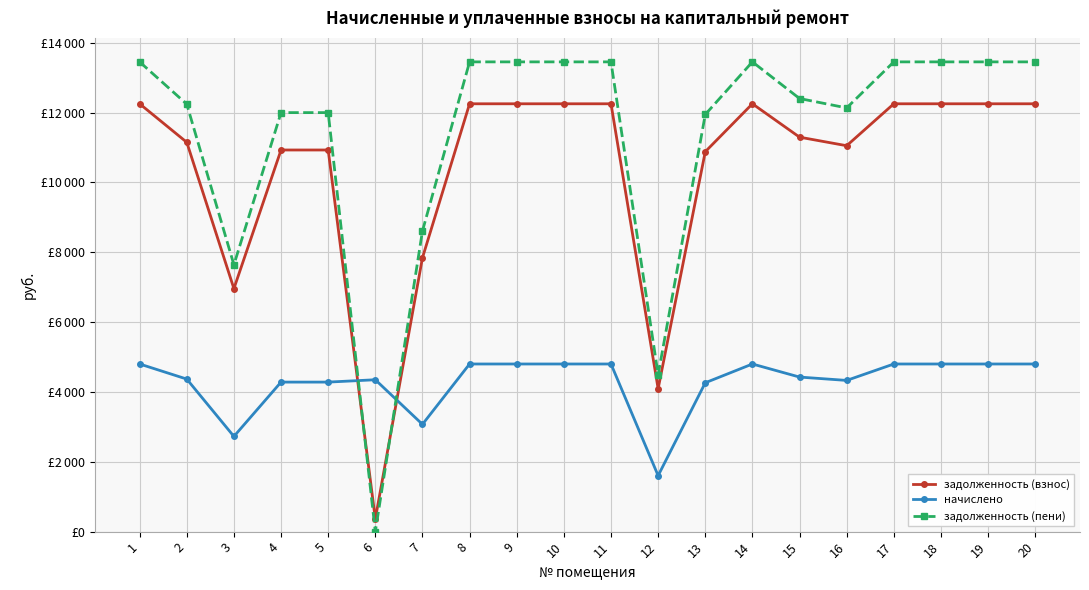

Does the chart have visible grid lines?

Yes